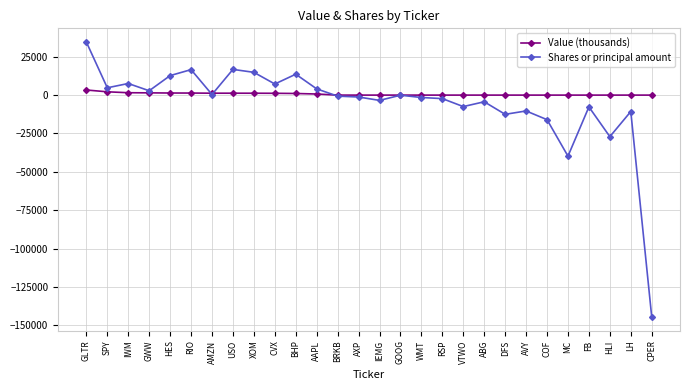

What is the sum of the Value (thousands) values at COF and IWM?

1551